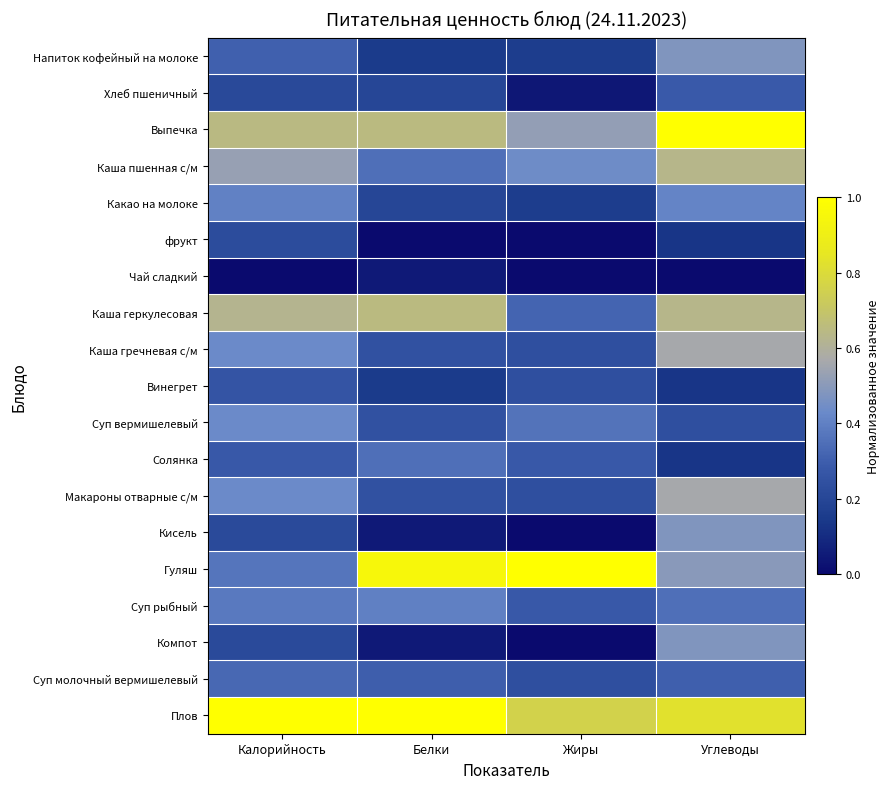

Reading left to right, transcribe all the data shown in this chart.

Напиток кофейный на молоке: Калорийность=0.3	Белки=0.1	Жиры=0.2	Углеводы=0.5
Хлеб пшеничный: Калорийность=0.2	Белки=0.2	Жиры=0.0	Углеводы=0.3
Выпечка: Калорийность=0.6	Белки=0.6	Жиры=0.5	Углеводы=1.0
Каша пшенная с/м: Калорийность=0.5	Белки=0.3	Жиры=0.4	Углеводы=0.6
Какао на молоке: Калорийность=0.4	Белки=0.2	Жиры=0.2	Углеводы=0.4
фрукт: Калорийность=0.2	Белки=0.0	Жиры=0.0	Углеводы=0.1
Чай сладкий: Калорийность=0.0	Белки=0.0	Жиры=0.0	Углеводы=0.0
Каша геркулесовая: Калорийность=0.6	Белки=0.6	Жиры=0.3	Углеводы=0.6
Каша гречневая с/м: Калорийность=0.4	Белки=0.2	Жиры=0.2	Углеводы=0.6
Винегрет: Калорийность=0.3	Белки=0.1	Жиры=0.2	Углеводы=0.1
Суп вермишелевый: Калорийность=0.4	Белки=0.2	Жиры=0.4	Углеводы=0.2
Солянка: Калорийность=0.3	Белки=0.3	Жиры=0.3	Углеводы=0.1
Макароны отварные с/м: Калорийность=0.4	Белки=0.2	Жиры=0.2	Углеводы=0.6
Кисель: Калорийность=0.2	Белки=0.0	Жиры=0.0	Углеводы=0.5
Гуляш: Калорийность=0.4	Белки=0.9	Жиры=1.0	Углеводы=0.5
Суп рыбный: Калорийность=0.4	Белки=0.4	Жиры=0.3	Углеводы=0.3
Компот: Калорийность=0.2	Белки=0.0	Жиры=0.0	Углеводы=0.5
Суп молочный вермишелевый: Калорийность=0.3	Белки=0.3	Жиры=0.2	Углеводы=0.3
Плов: Калорийность=1.0	Белки=1.0	Жиры=0.8	Углеводы=0.8